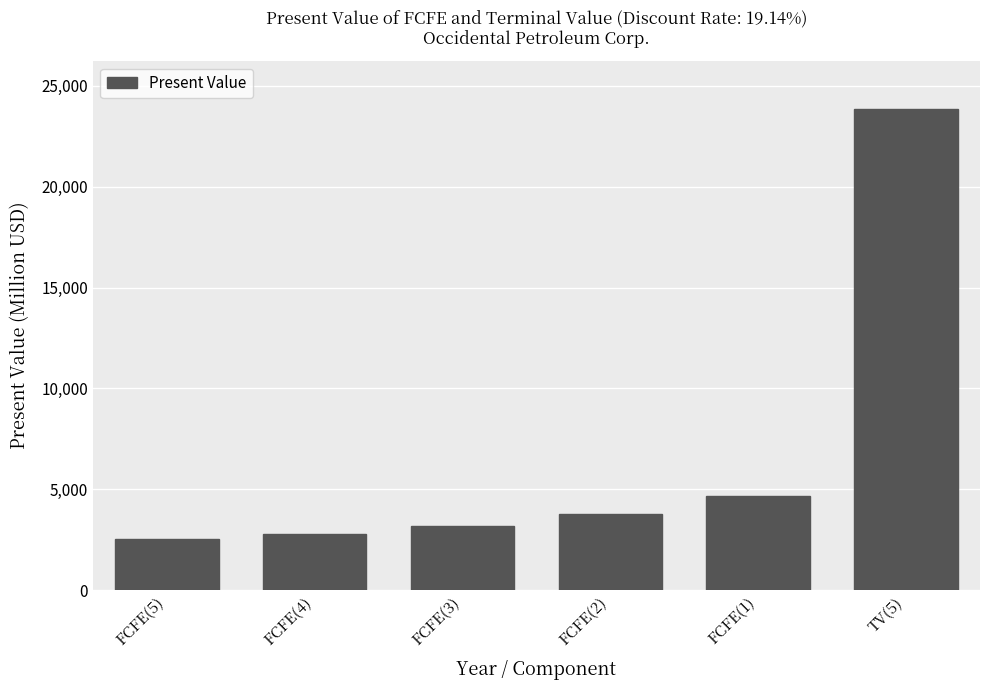

Which category has the lowest value across all series?

FCFE(5)